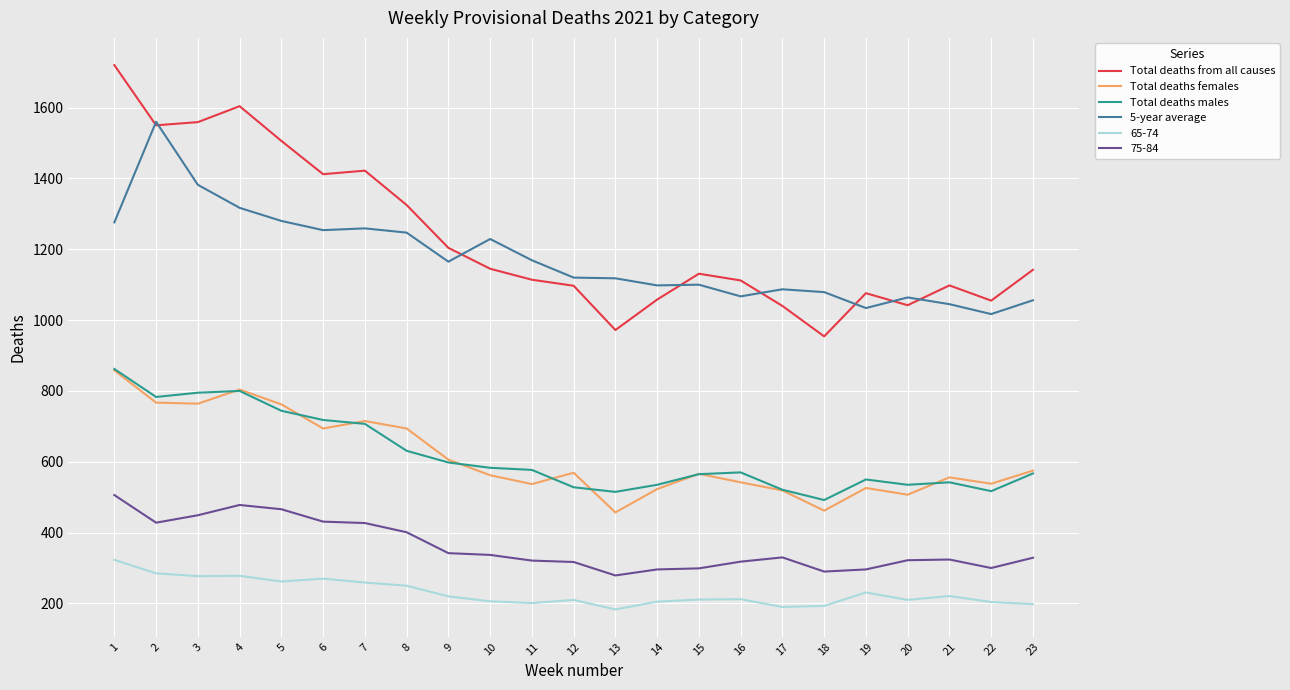

Where is the first local maximum for Total deaths from all causes?

4